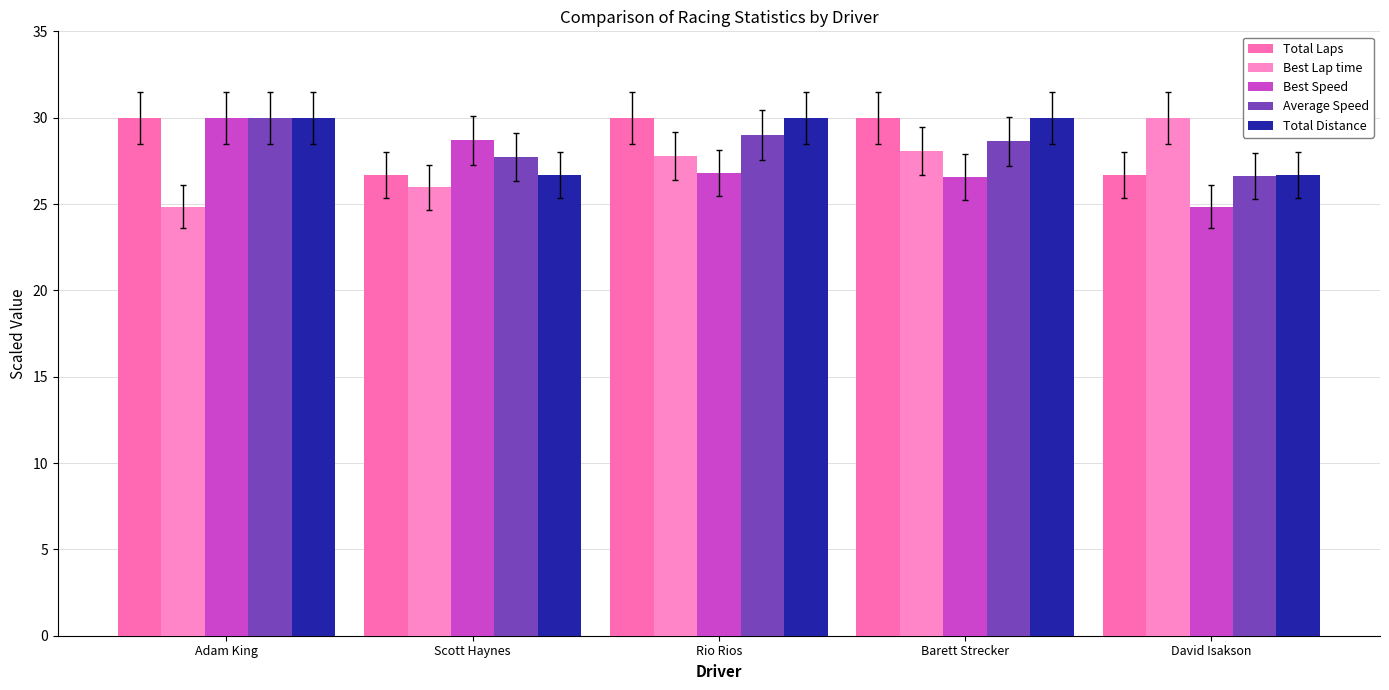

Reading left to right, extract all data points from this chart.

Total Laps: Adam King=30.0	Scott Haynes=26.7	Rio Rios=30.0	Barett Strecker=30.0	David Isakson=26.7
Best Lap time: Adam King=24.8	Scott Haynes=26.0	Rio Rios=27.8	Barett Strecker=28.1	David Isakson=30.0
Best Speed: Adam King=30.0	Scott Haynes=28.7	Rio Rios=26.8	Barett Strecker=26.5	David Isakson=24.8
Average Speed: Adam King=30.0	Scott Haynes=27.7	Rio Rios=29.0	Barett Strecker=28.6	David Isakson=26.6
Total Distance: Adam King=30.0	Scott Haynes=26.7	Rio Rios=30.0	Barett Strecker=30.0	David Isakson=26.7